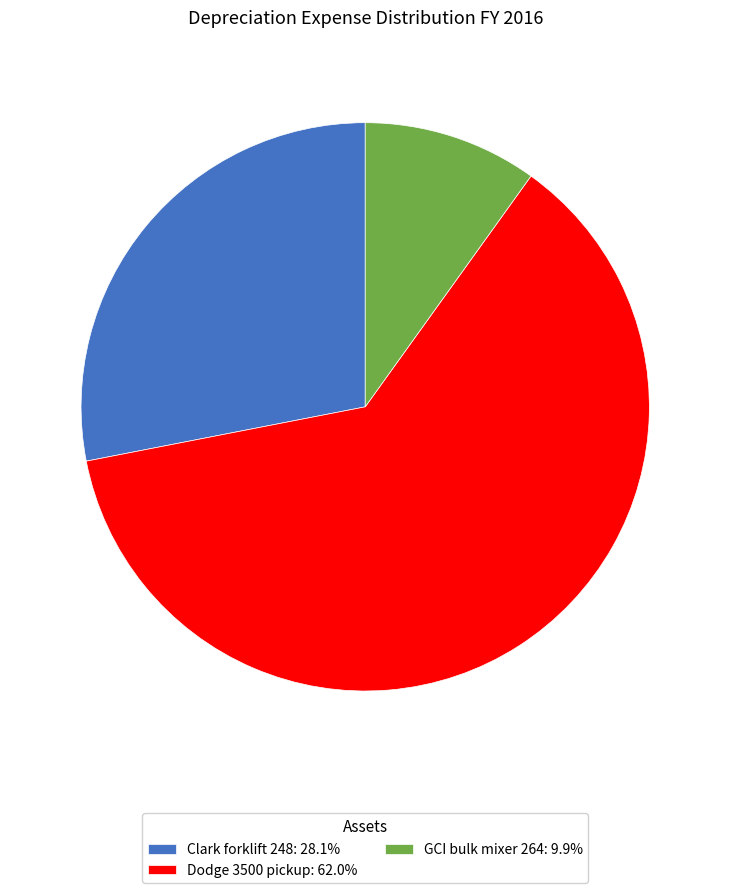

How many slices are in this pie chart?

3